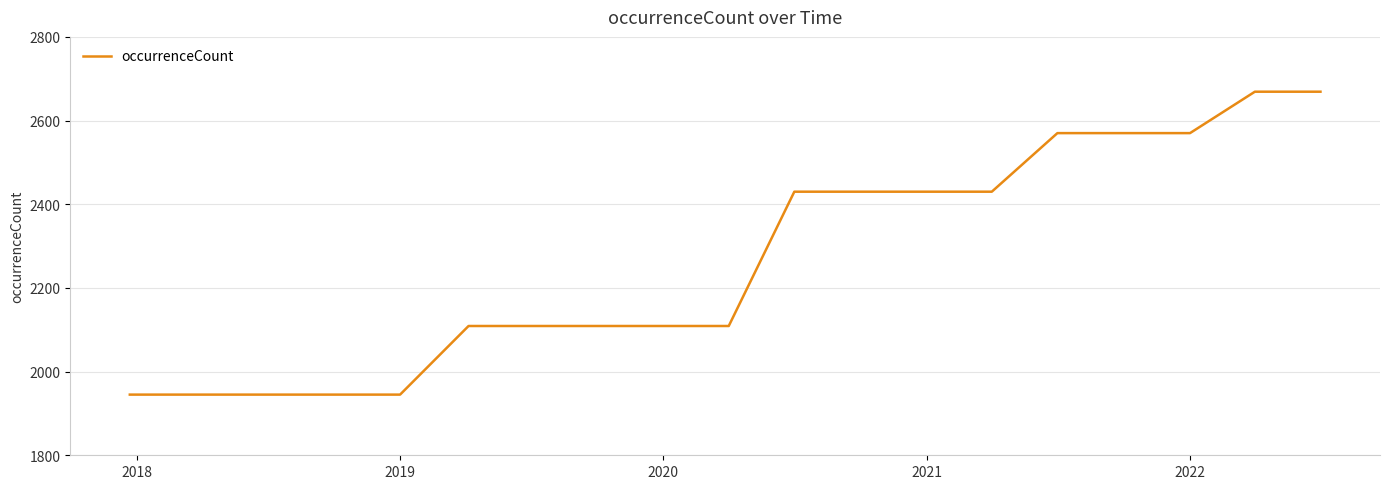

What is the maximum value shown in the chart?

2669